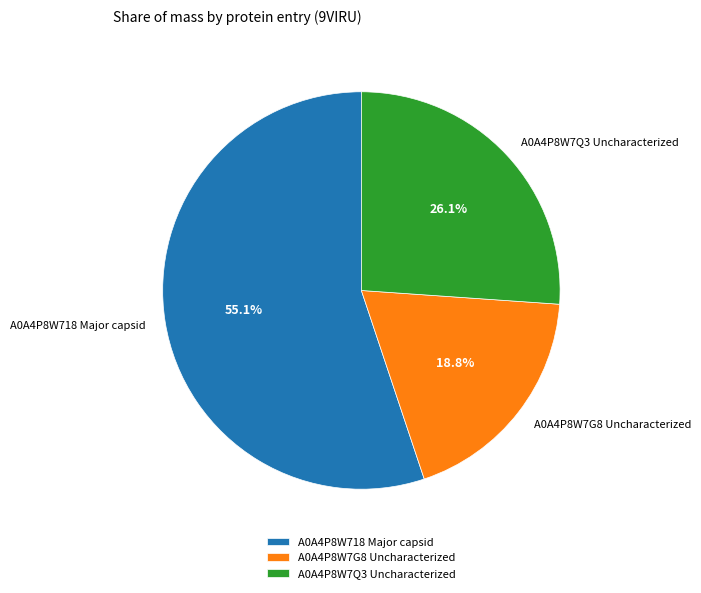

Rank the categories by value from lowest to highest.

A0A4P8W7G8 Uncharacterized, A0A4P8W7Q3 Uncharacterized, A0A4P8W718 Major capsid